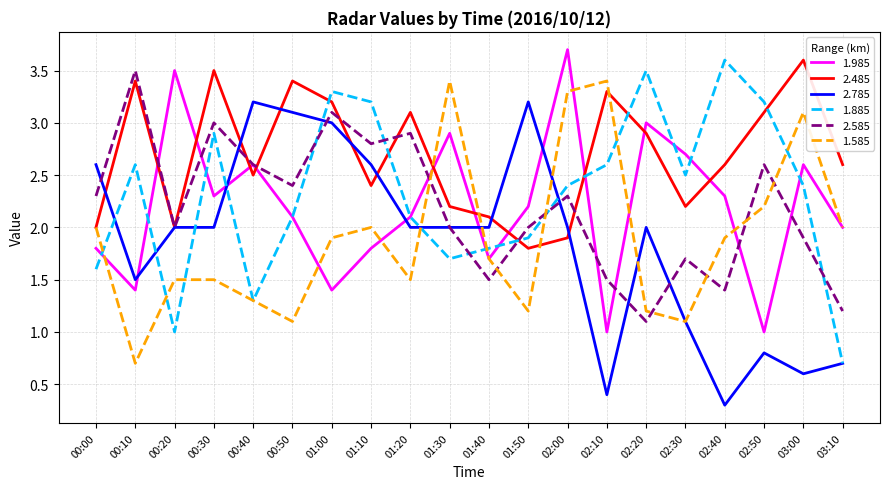

Is this an area chart (filled region under the line)?

No